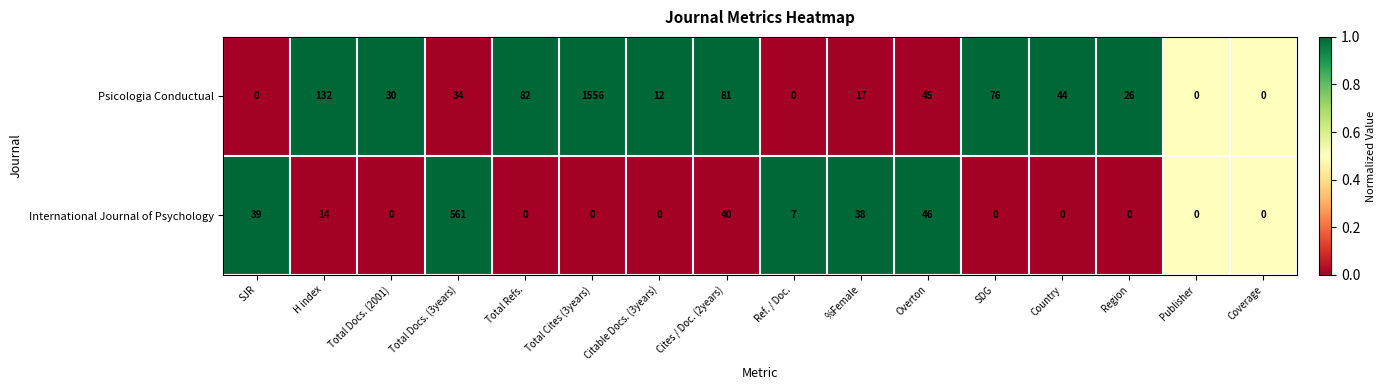

Rank the series by their maximum value, from highest to lowest.

Psicologia Conductual, International Journal of Psychology